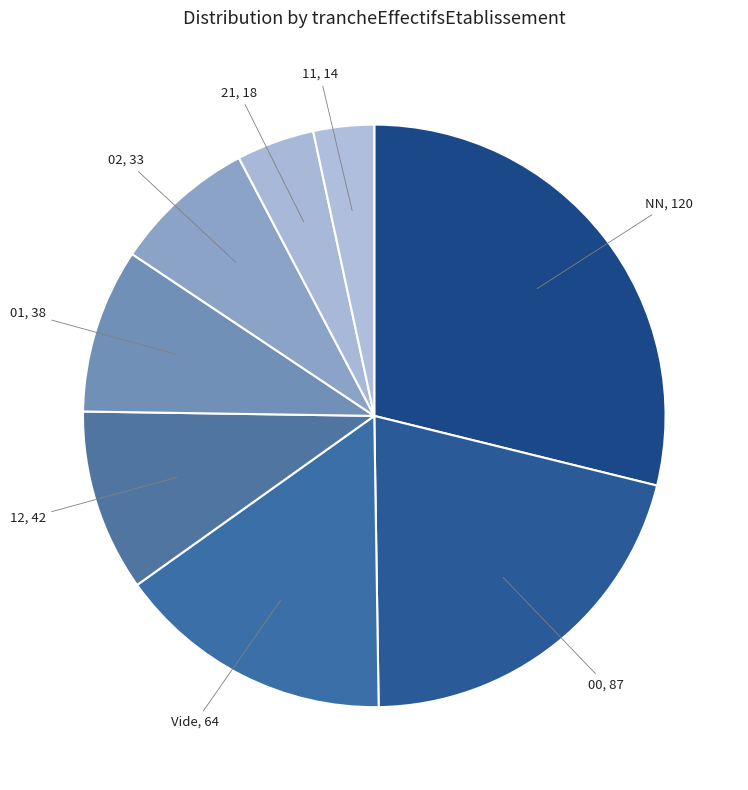

Do NN and 11 together represent more than half of the pie?

No